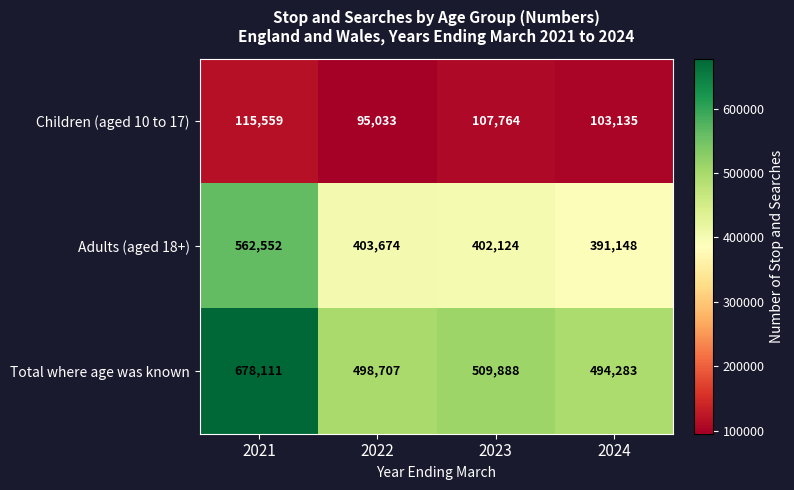

Is it true that Children (aged 10 to 17) equals 103135 at 2024?

True